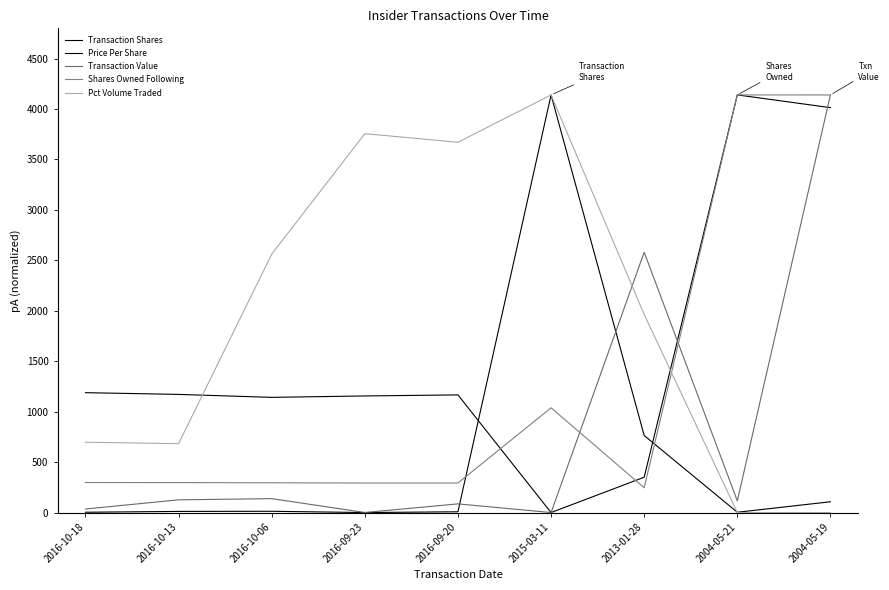

Where is the first local minimum for Transaction Shares?

2016-09-23